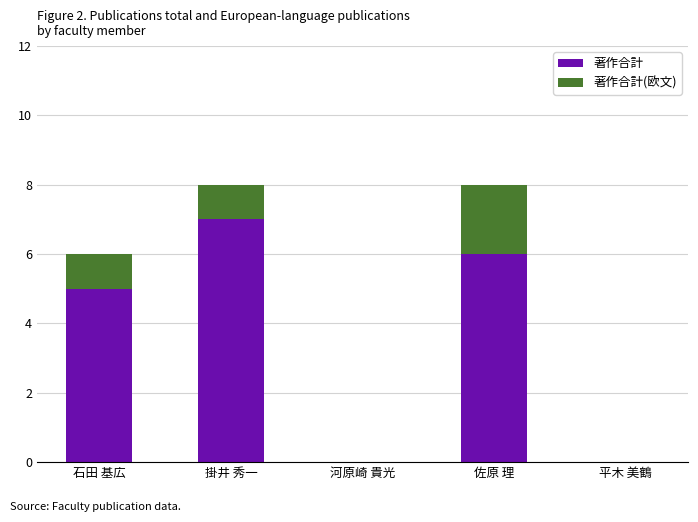

What value does the 著作合計 series have at 石田 基広?

5